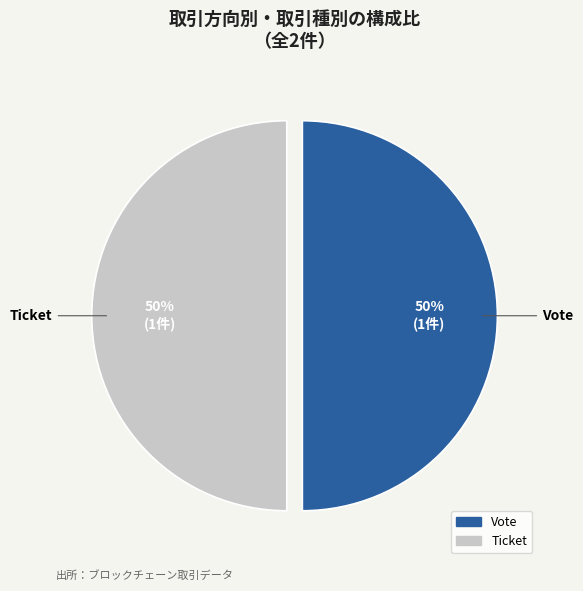

Is the sum of Ticket and Vote greater than half?

Yes